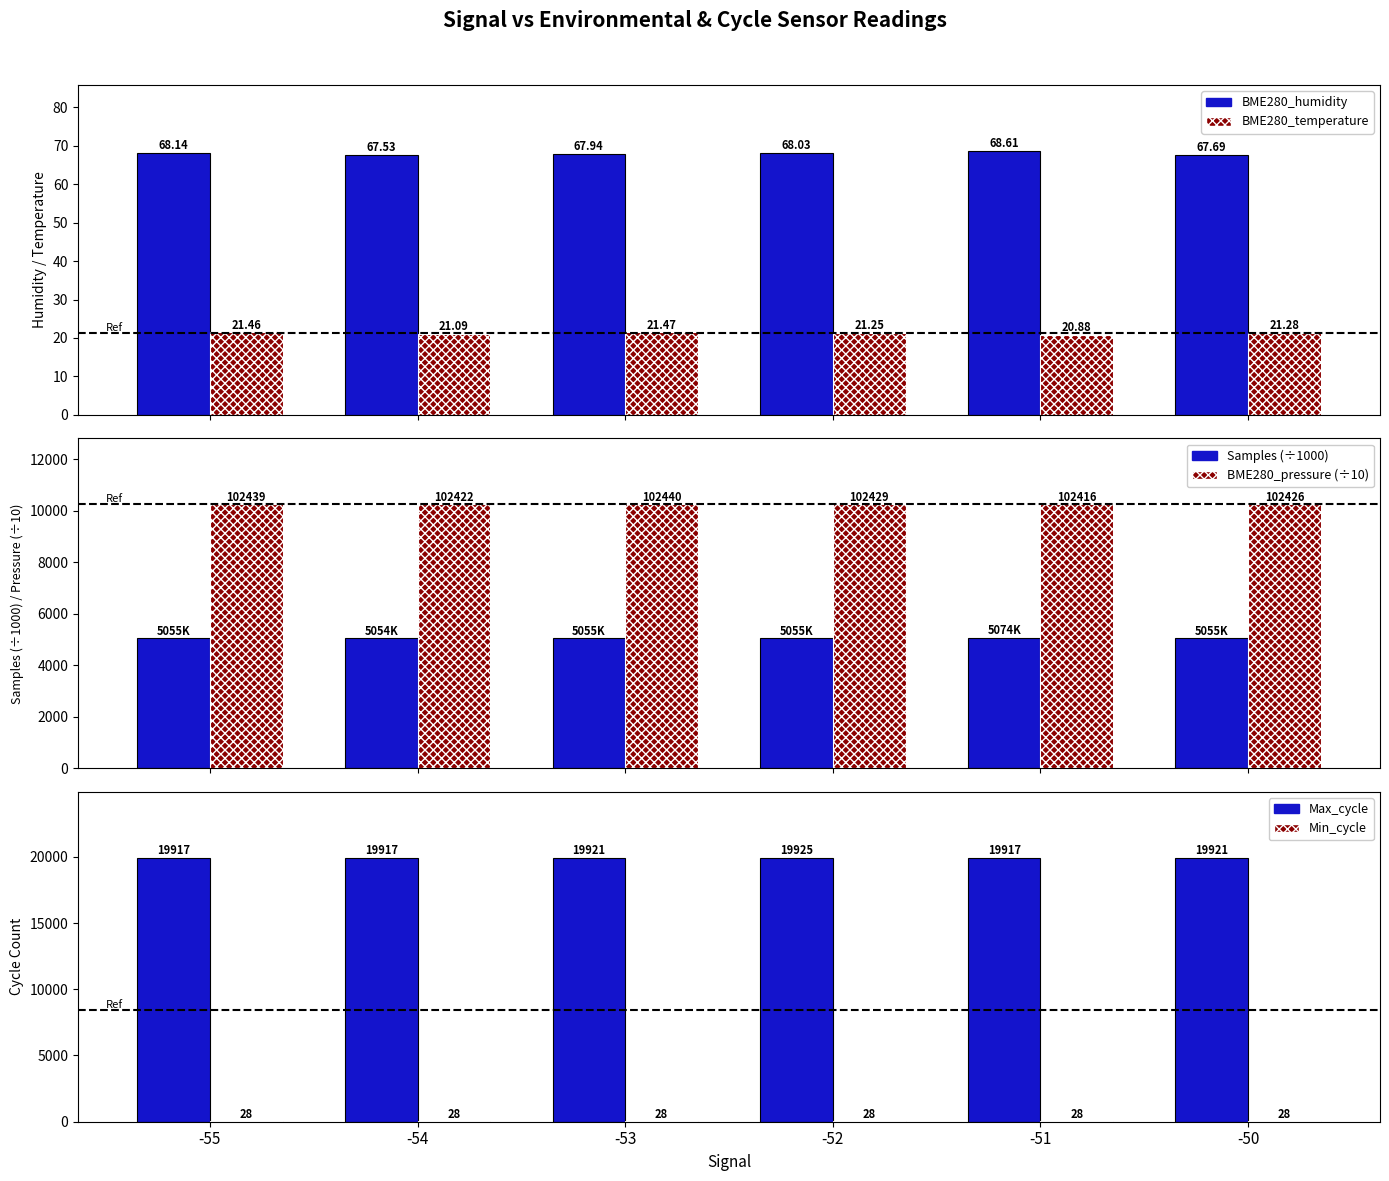

Between -50 and -53, which is larger?

-53